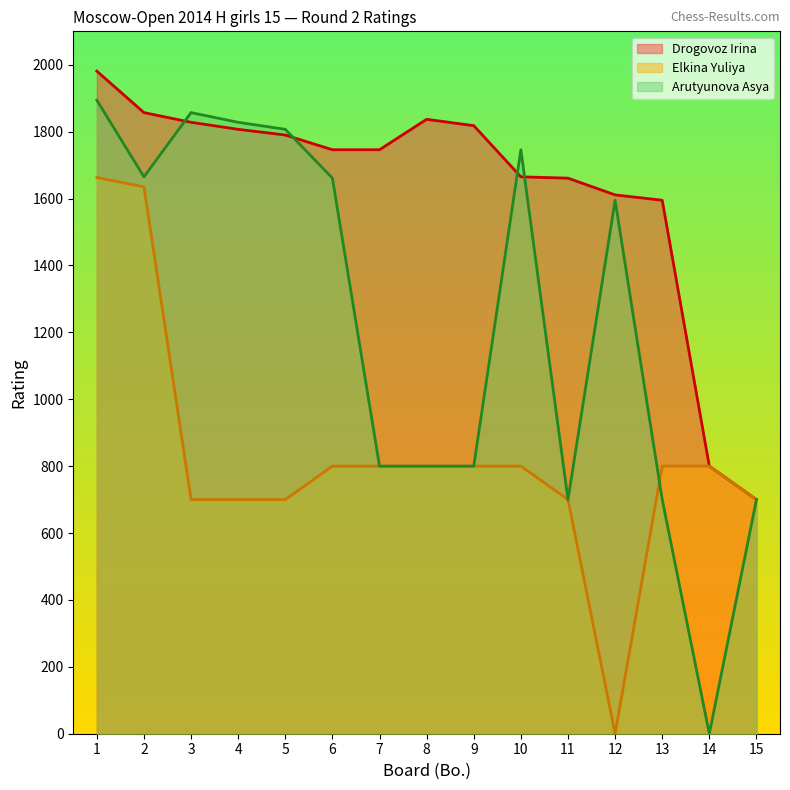

True or false: Elkina Yuliya and Drogovoz Irina intersect in this chart.

False